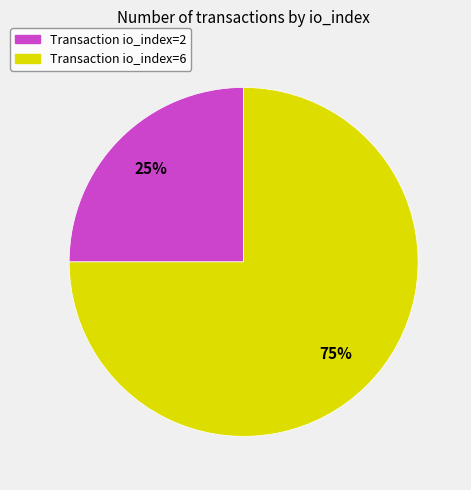

Approximately how many times larger is the value at Transaction io_index=6 compared to Transaction io_index=2?

3.0